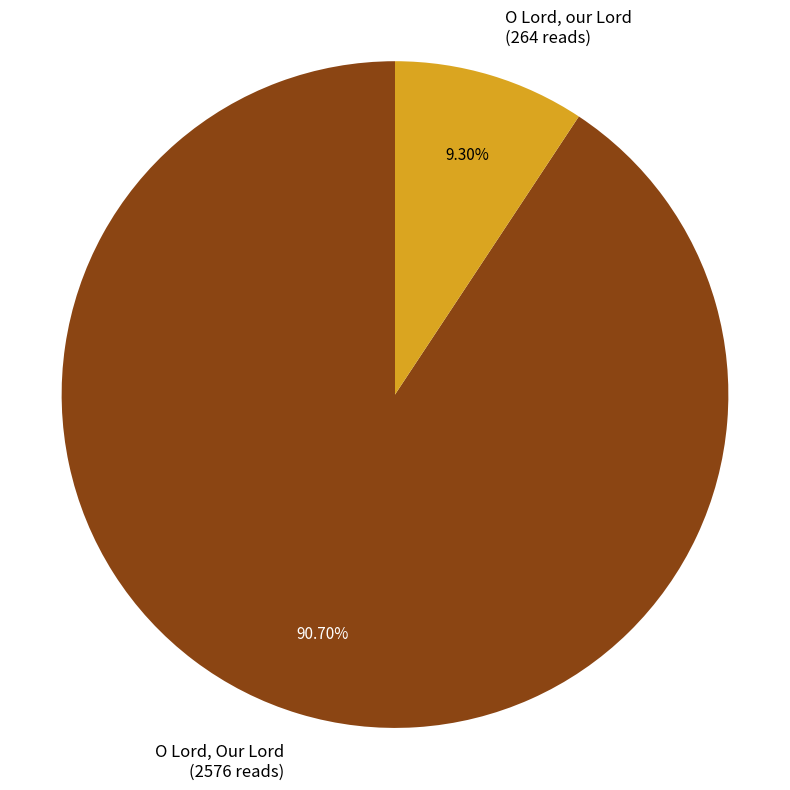

To the nearest percent, what percentage of the pie is O Lord, our Lord?

9%